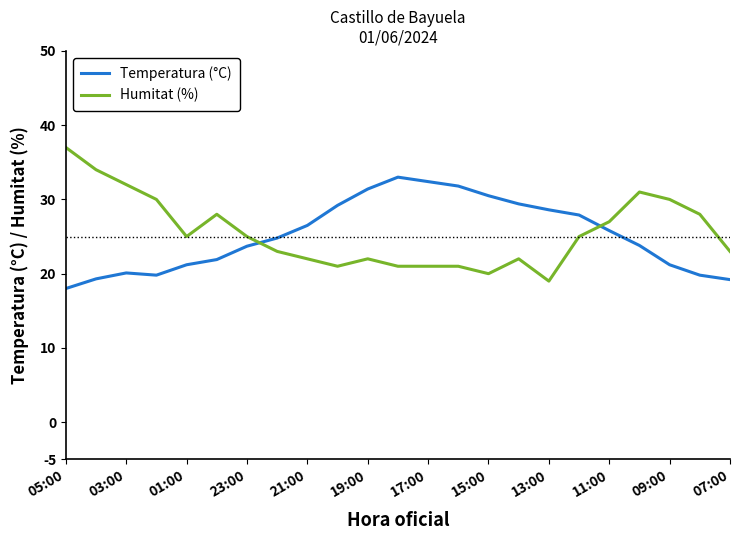

List the series in order of their peak value, lowest first.

Temperatura (°C), Humitat (%)